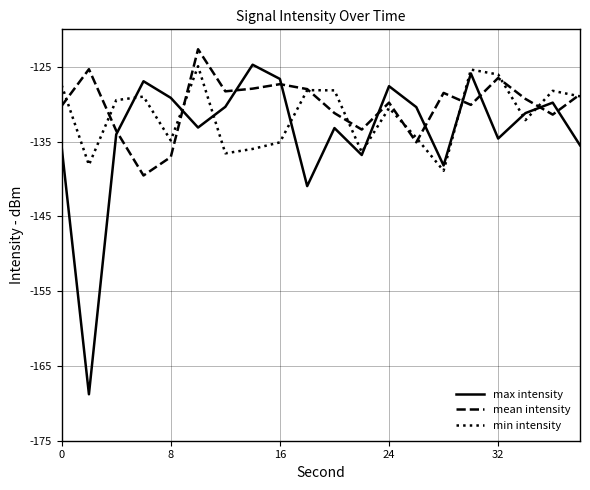

Which series has the widest spread of values?

max intensity